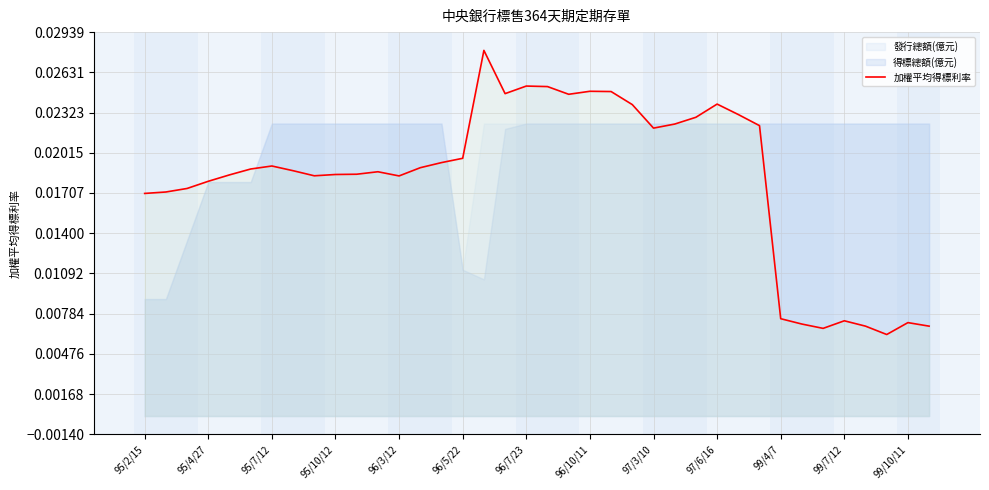

True or false: the data has more than 0 interior local peaks.

True